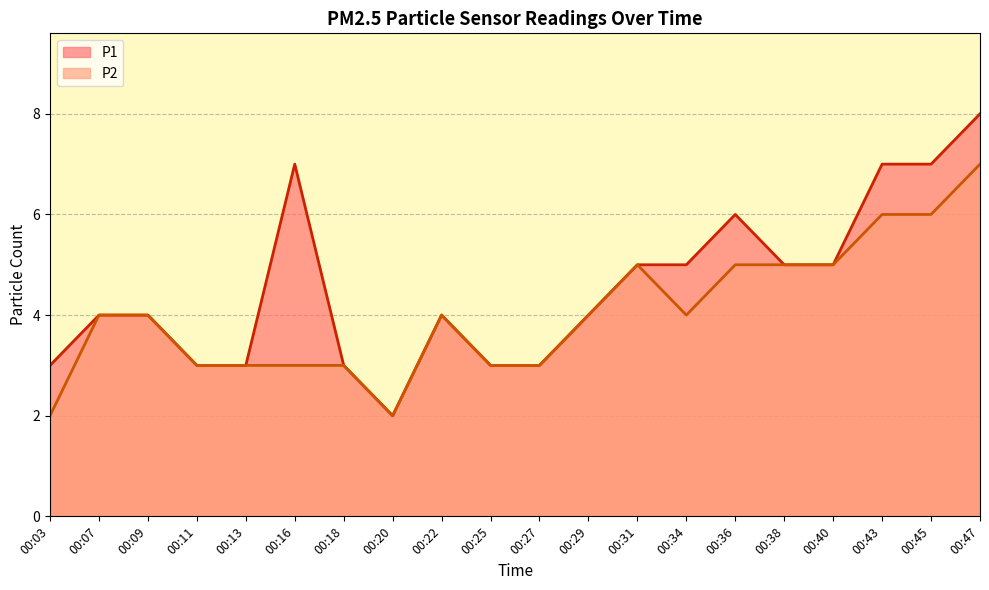

What is the sum of all P2 values?

81